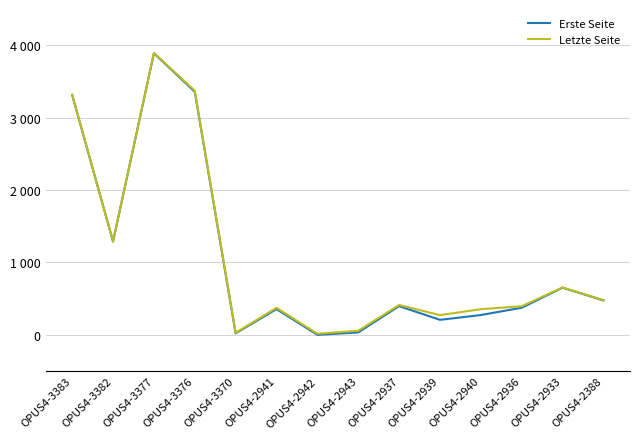

What is the minimum value for Letzte Seite?

16